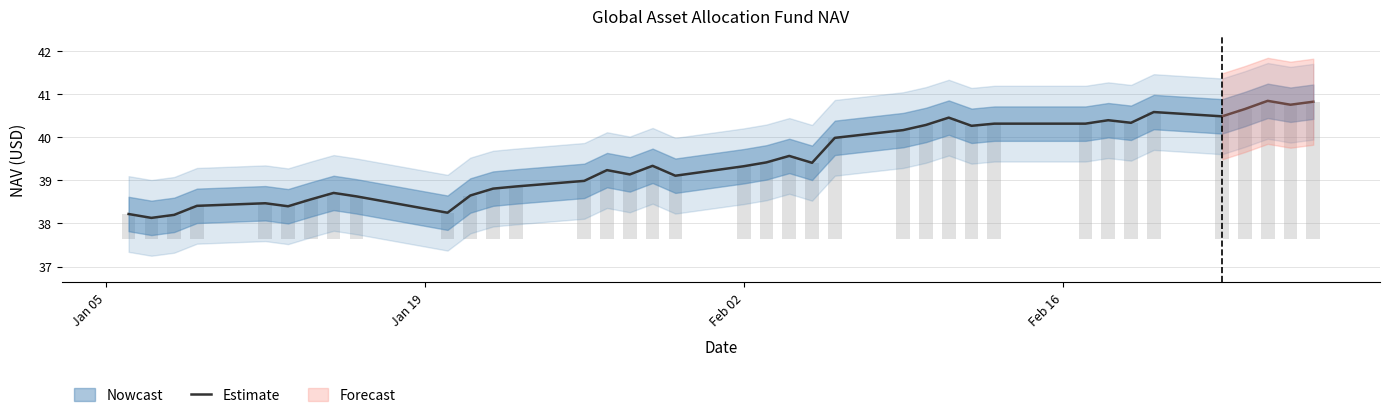

True or false: the data shows 25.7 at Feb 02.

False